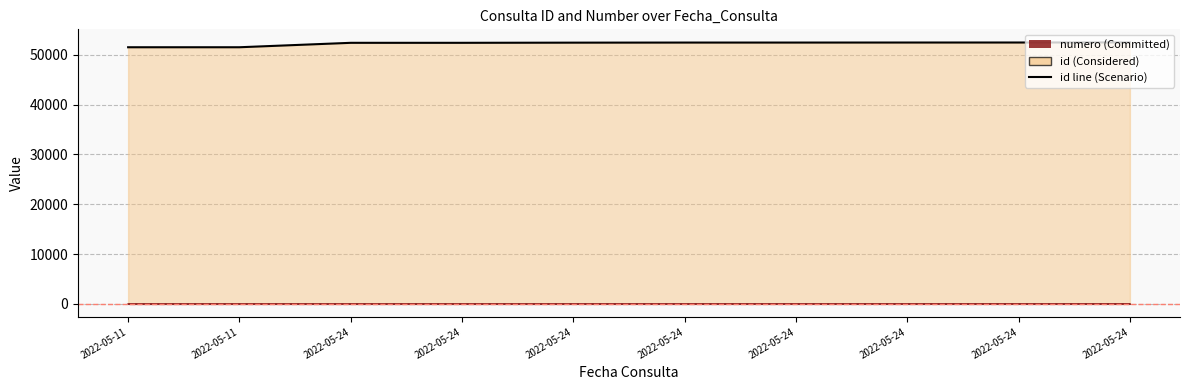

True or false: id line has more than 1 points higher than both neighbors.

False